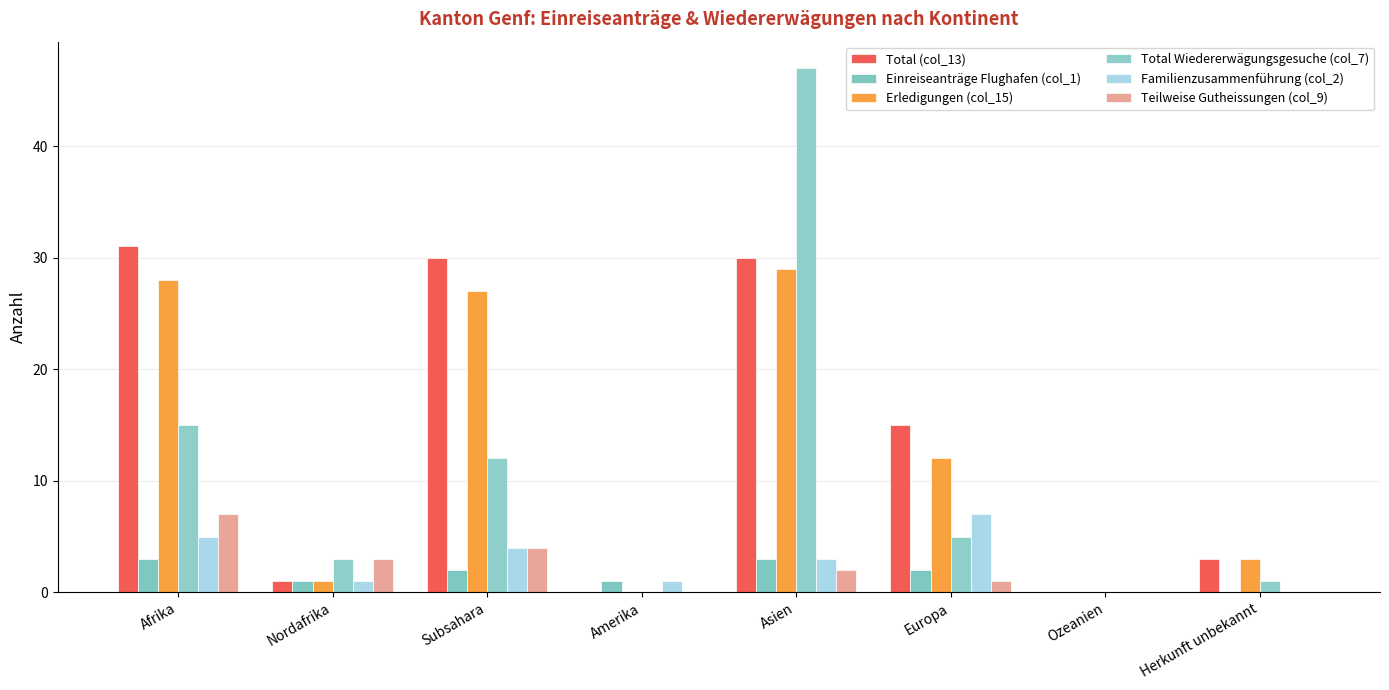

What are all the series names shown in the legend?

Total (col_13), Einreiseanträge Flughafen (col_1), Erledigungen (col_15), Total Wiedererwägungsgesuche (col_7), Familienzusammenführung (col_2), Teilweise Gutheissungen (col_9)